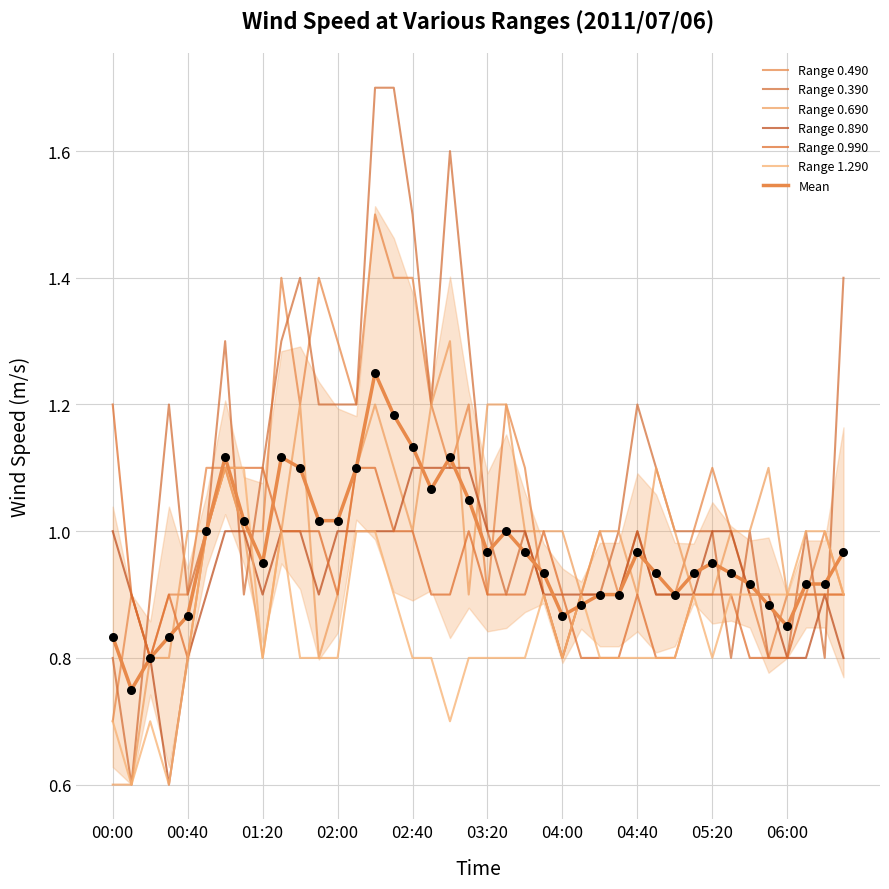

At how many categories does at least one series exceed 0?

40